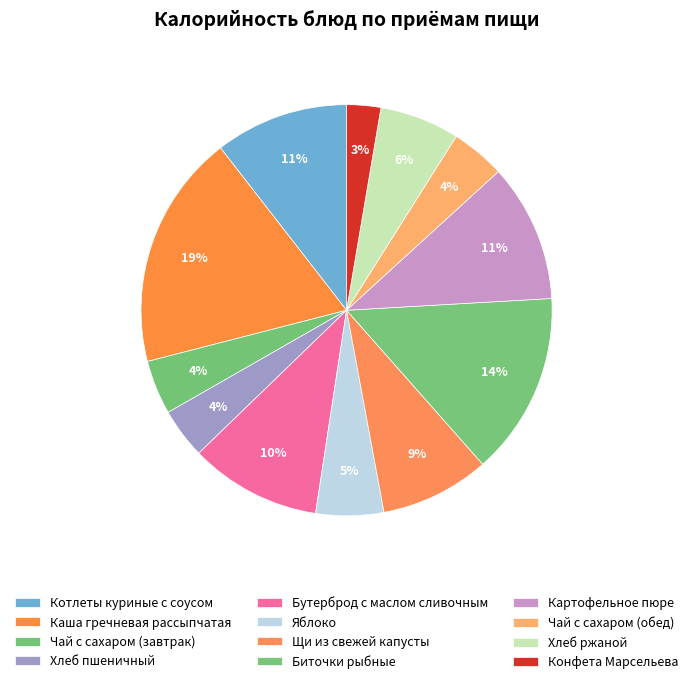

Combined, what portion of the pie is Чай с сахаром (завтрак) and Хлеб пшеничный?

8.2%